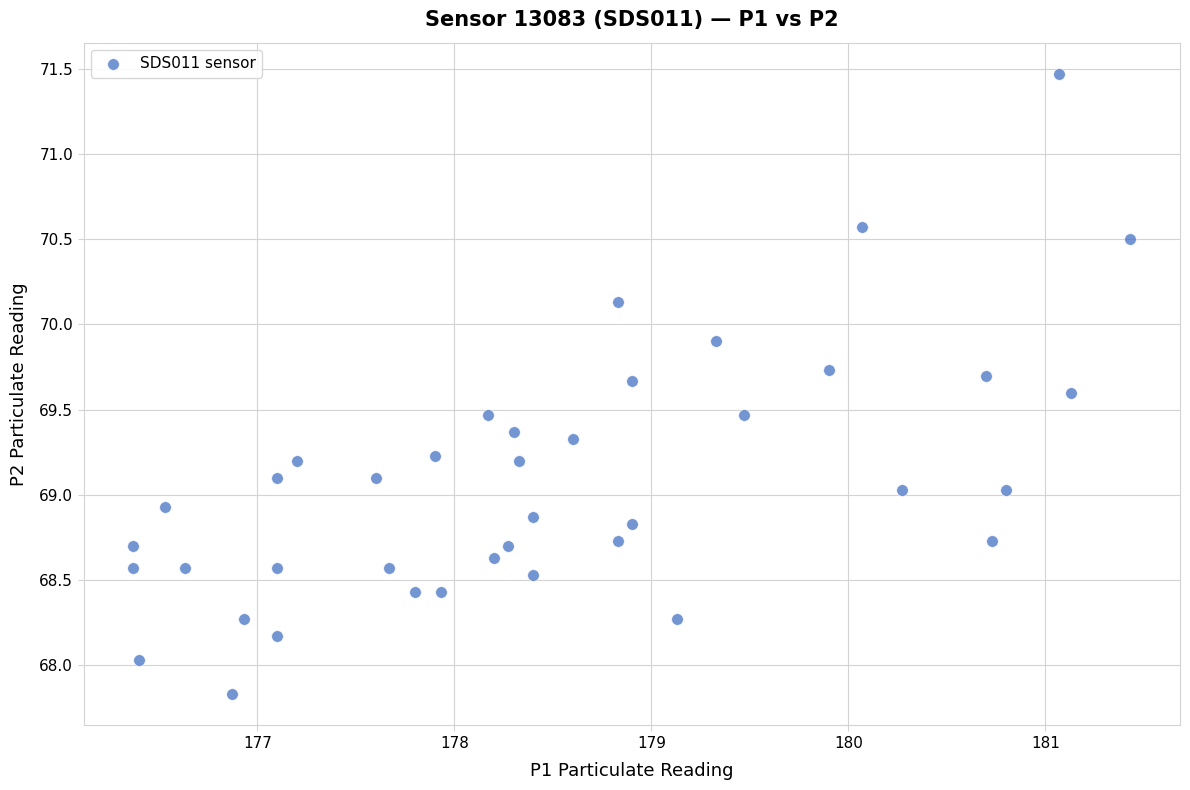

What is the range of Y values (max minus min)?

3.6